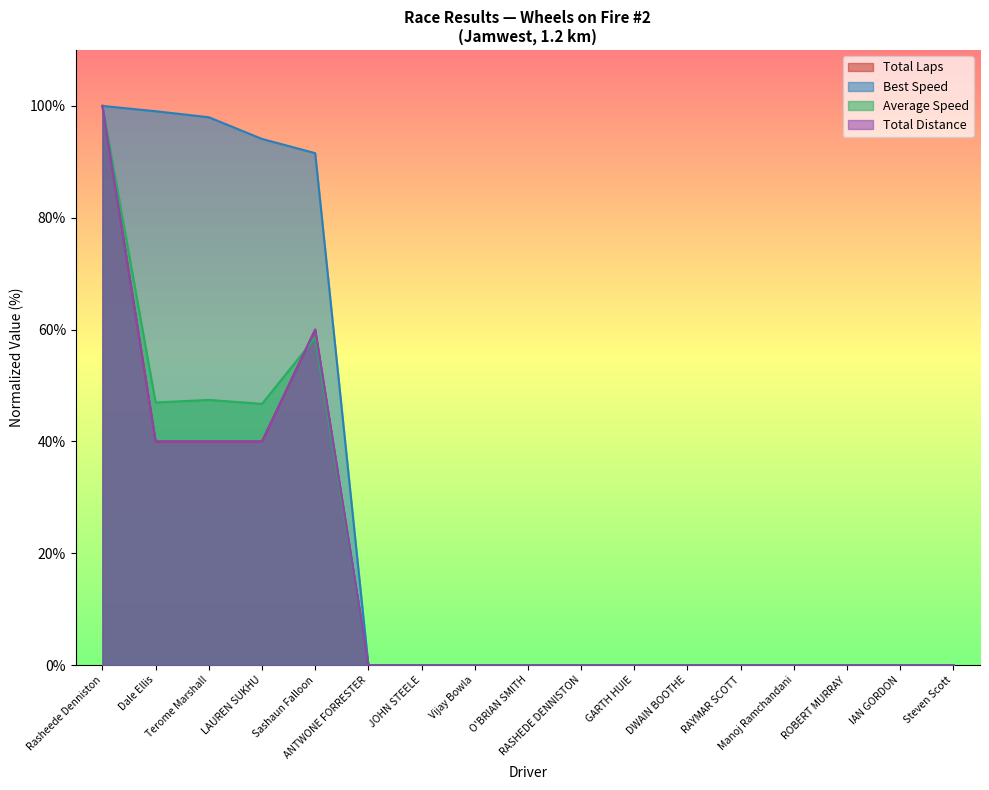

True or false: Best Lap time and Average Speed intersect in this chart.

False